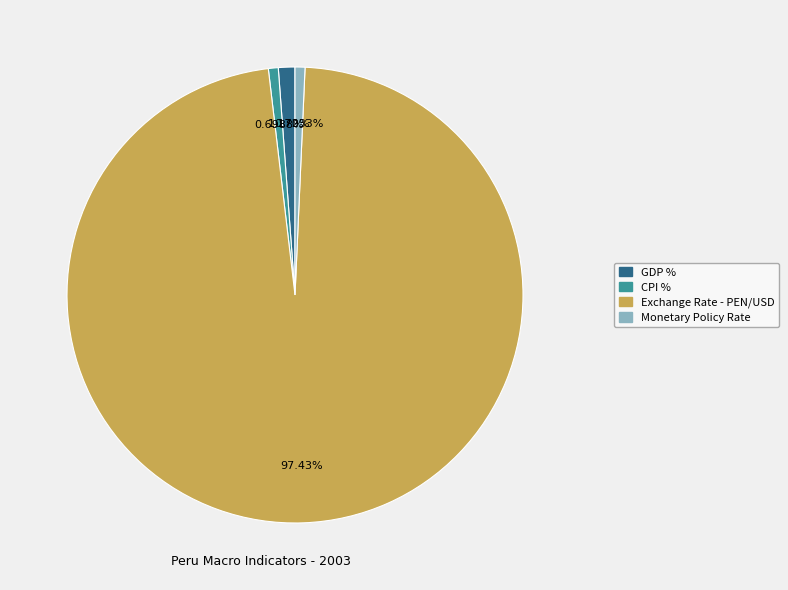

True or false: Monetary Policy Rate accounts for 11% of the total.

False